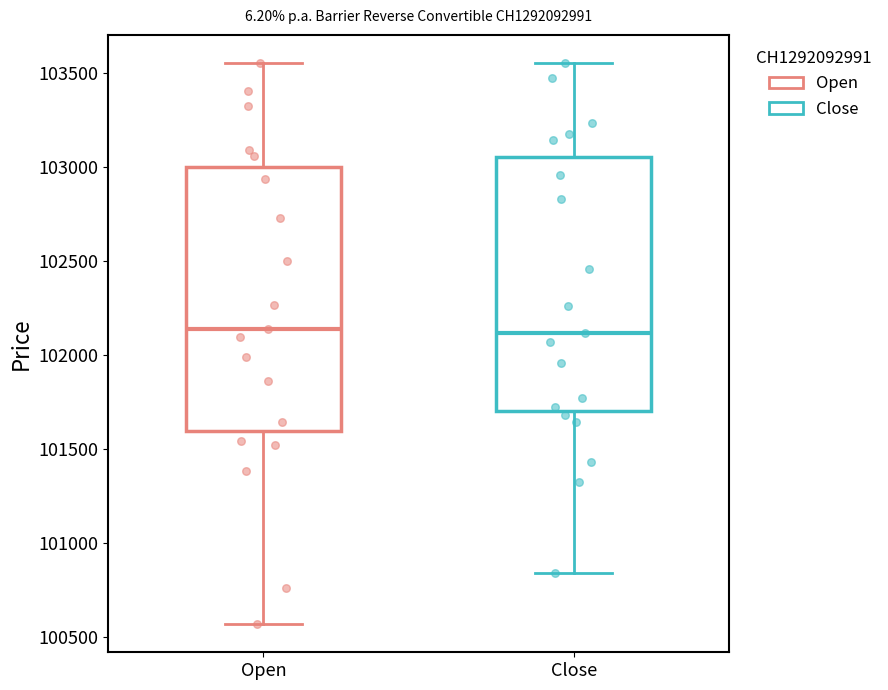

Reading left to right, transcribe this box plot: for each box, give where its median line is, the range the box spans, and where its two whiskers end, as read against the y-axis. The values are not printed on the chart, so give them approximately, as read against the axis.

Open: median 102150, box 101600 to 103000, whiskers 100550 to 103550
Close: median 102100, box 101700 to 103050, whiskers 100850 to 103550